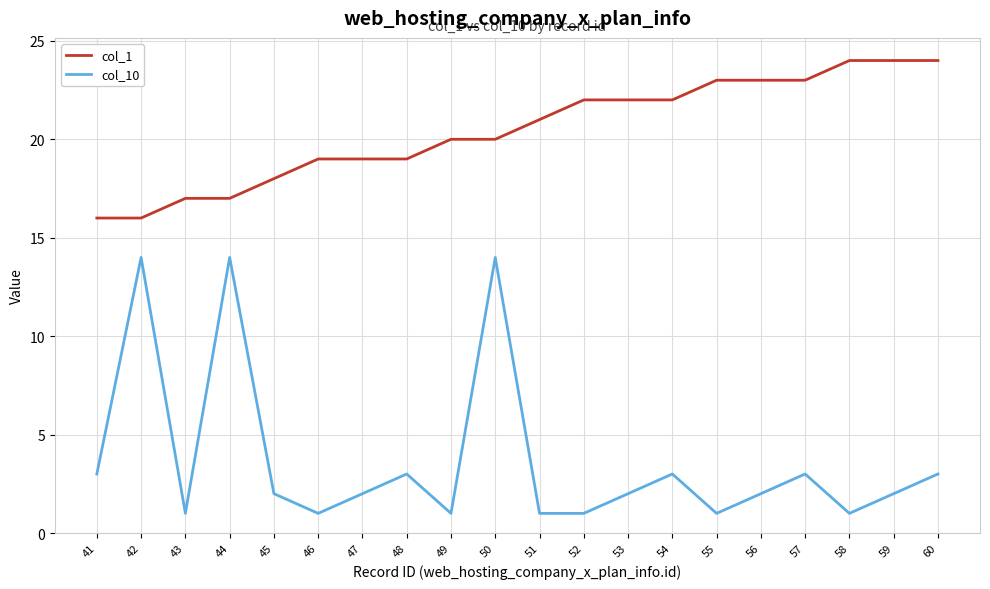

The value of col_1 at 42 is 16. True or false?

True